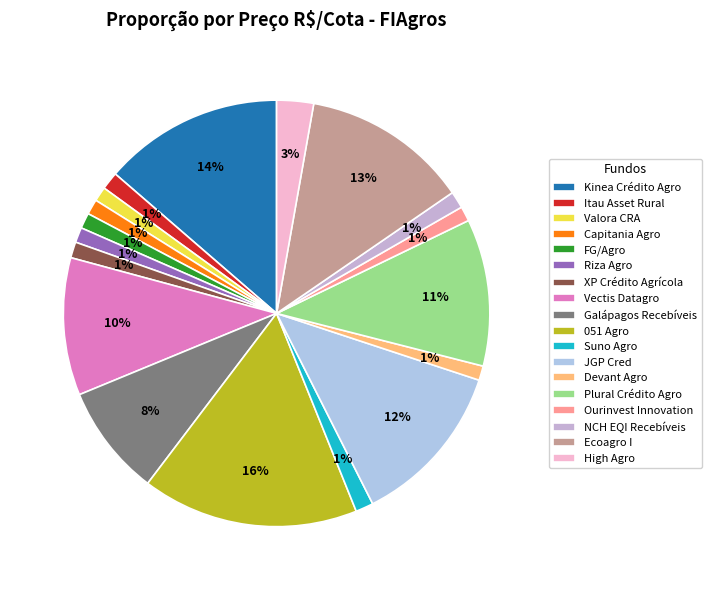

To the nearest percent, what is the difference between the Plural Crédito Agro and Galápagos Recebíveis slice percentages?

3%